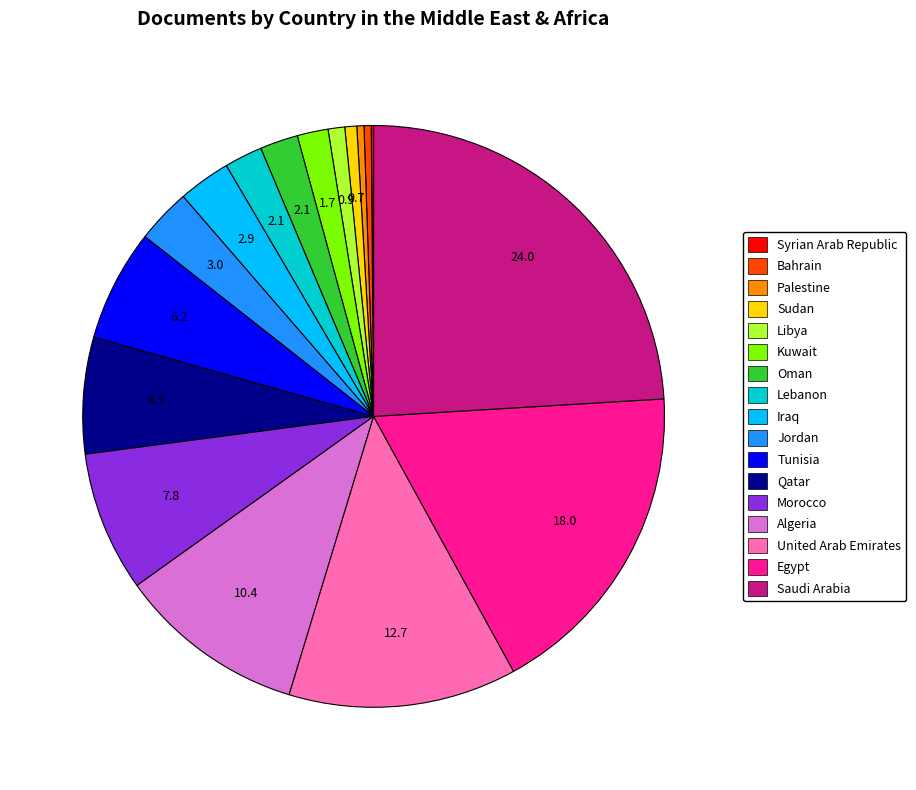

What is the ratio of the value at Egypt to the value at Libya?

19.4